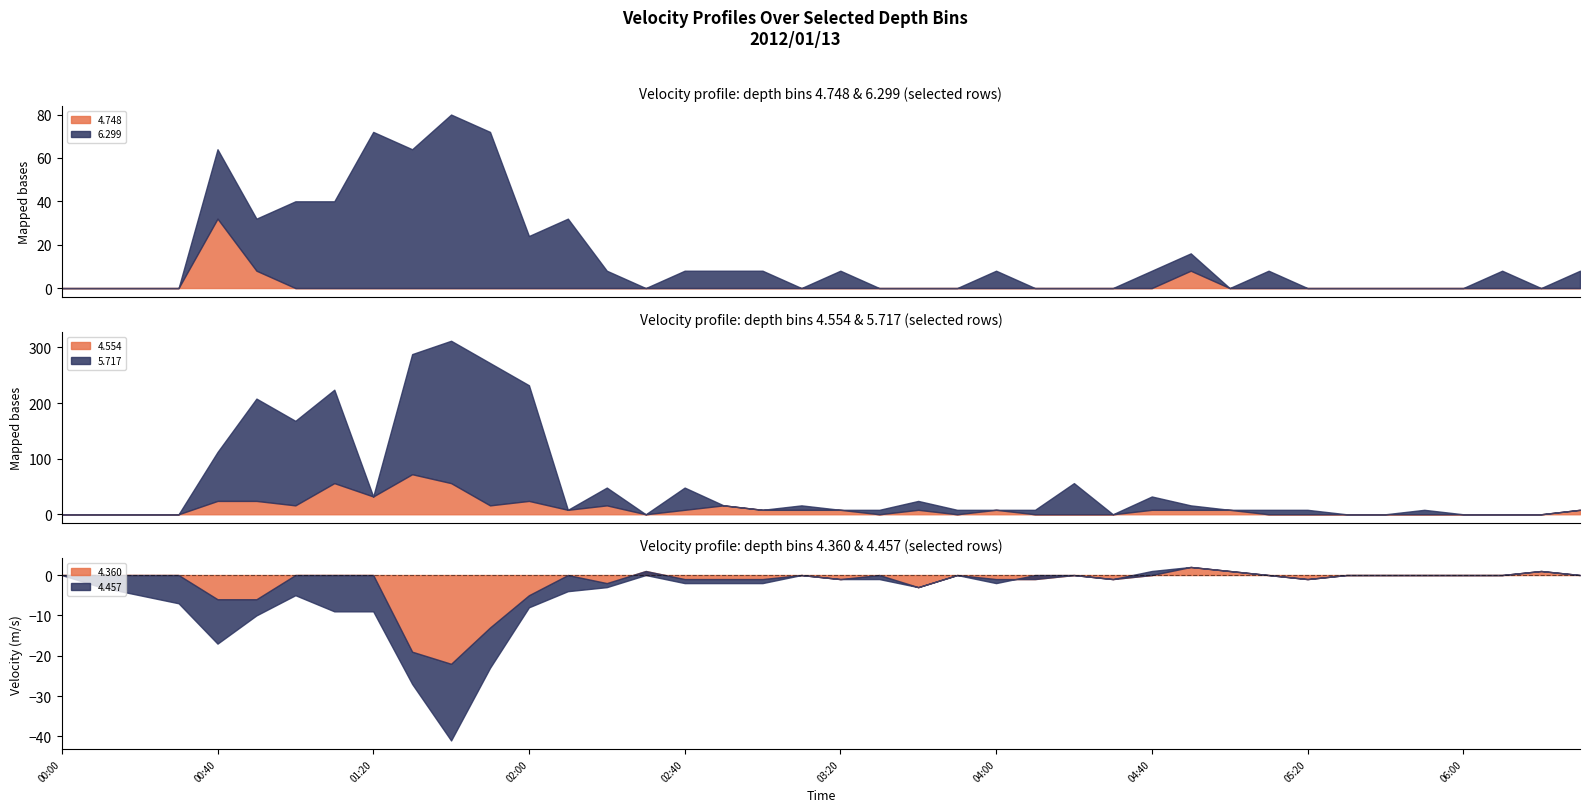

What are all the series names shown in the legend?

4.748, 6.299, 4.554, 5.717, 4.360, 4.457